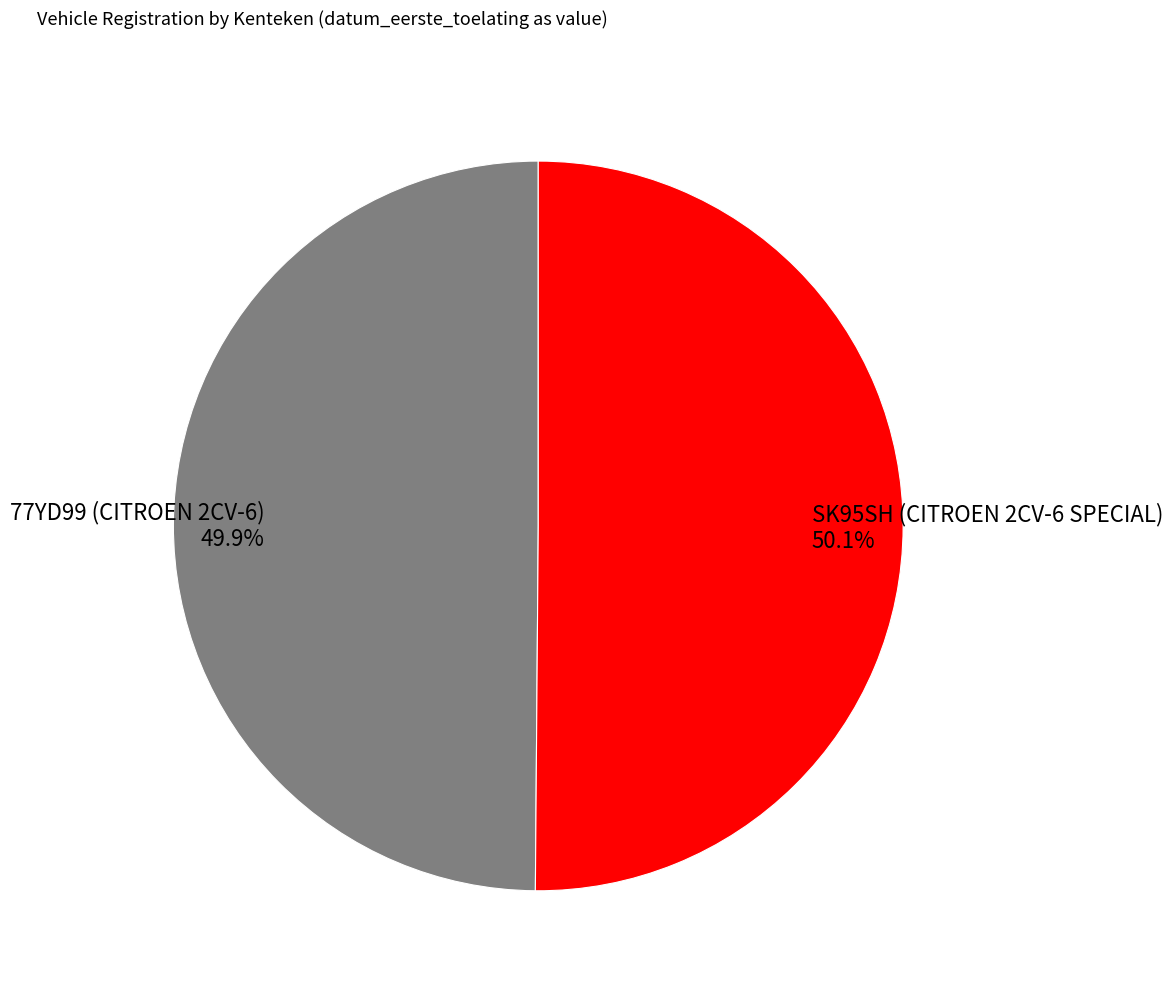

Does any single category account for the majority?

Yes